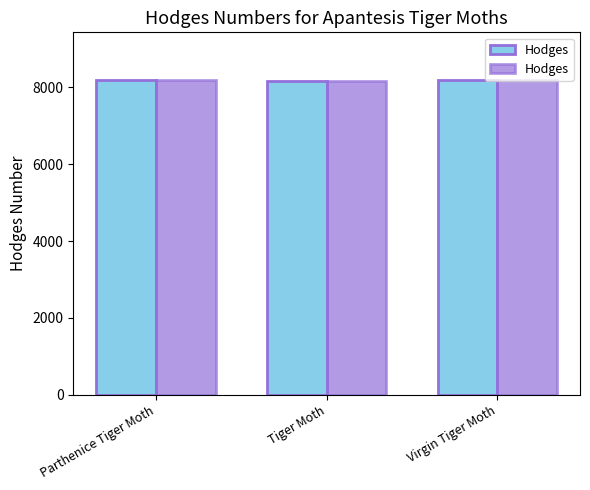

List the labels in order of value, largest first.

Virgin Tiger Moth, Parthenice Tiger Moth, Tiger Moth